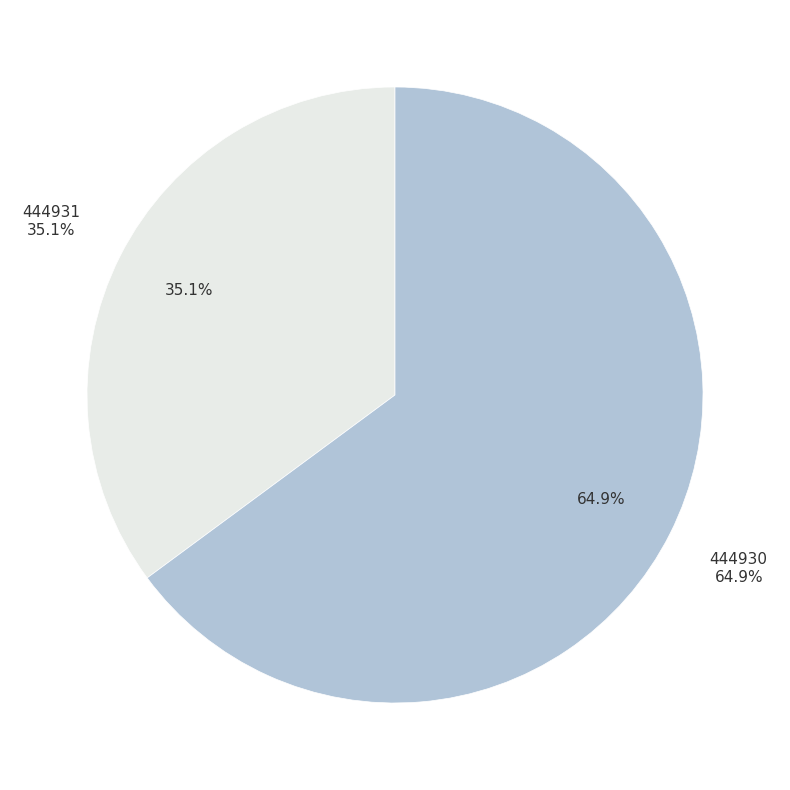

To the nearest percent, what portion does 444930 represent?

65%